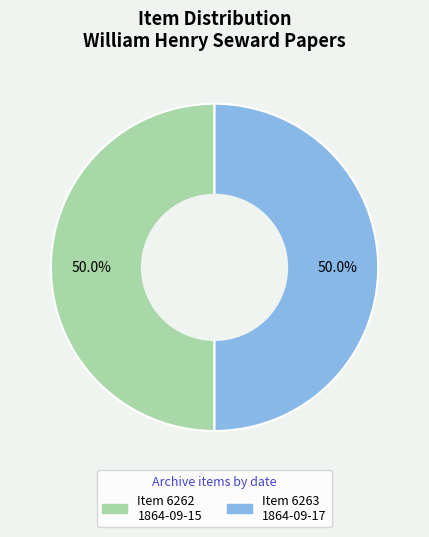

Count the number of slices in the pie.

2